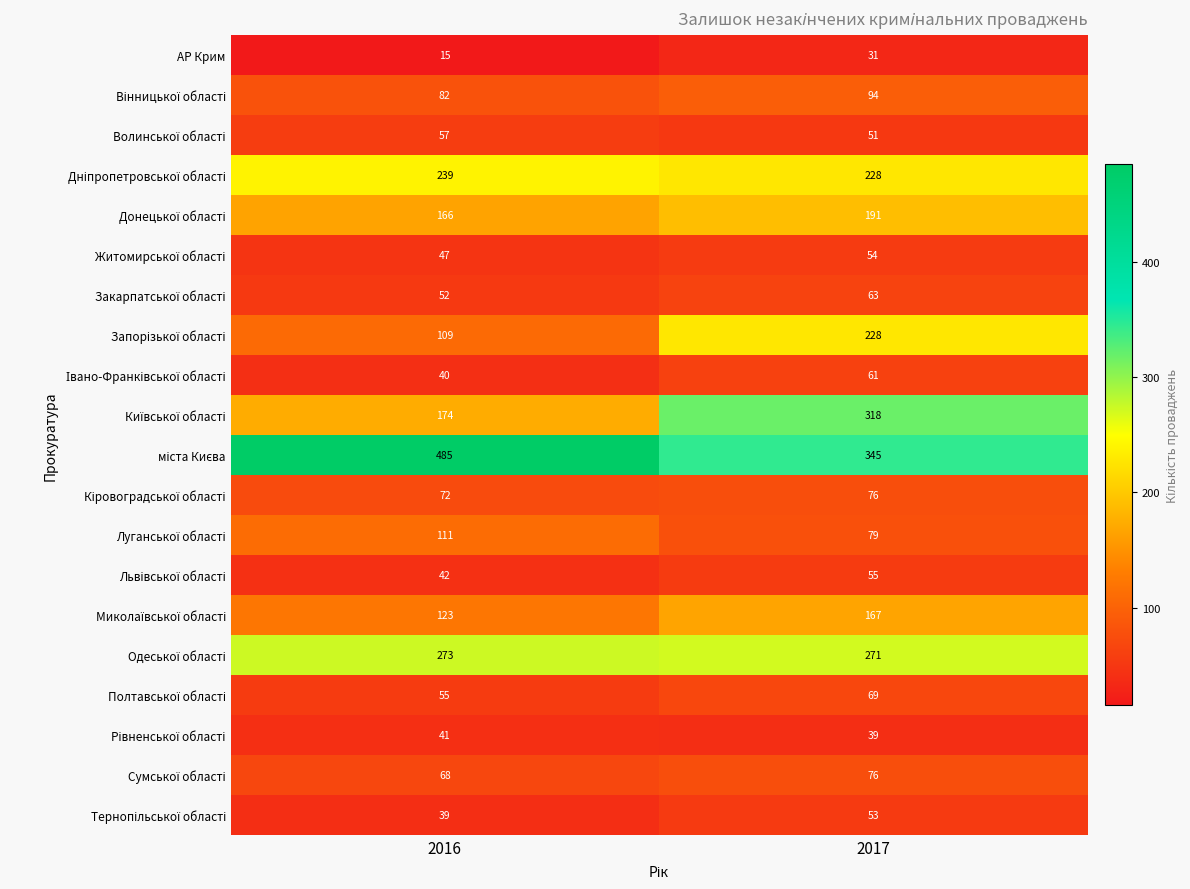

At which category does the chart reach its peak across all series?

2016